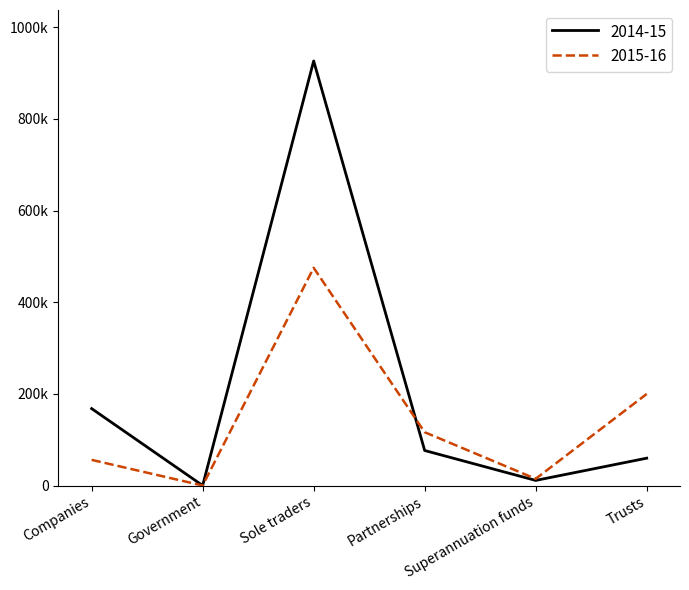

What are all the series names shown in the legend?

2014-15, 2015-16